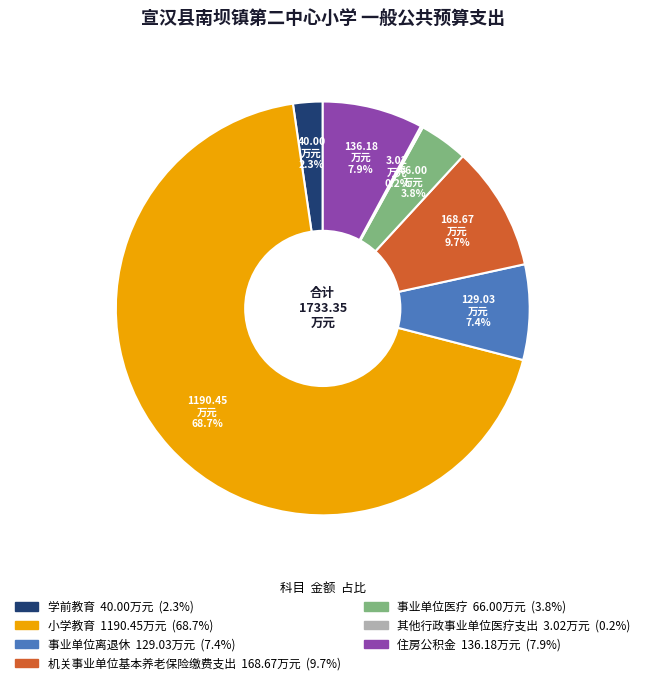

What is the largest slice in the pie chart?

小学教育